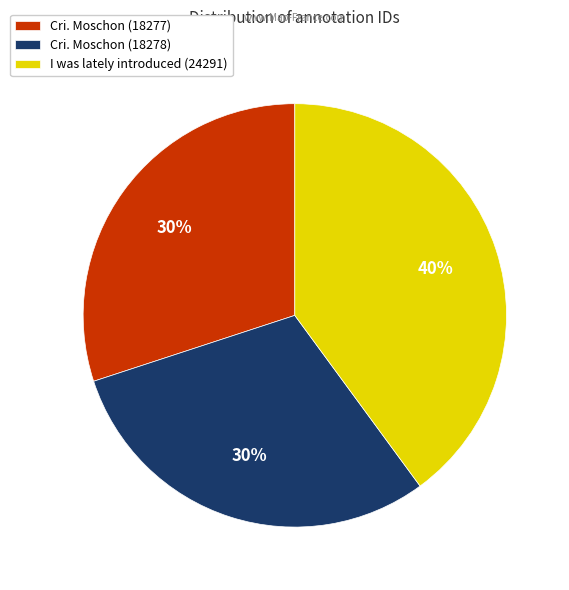

How many slices are in this pie chart?

3